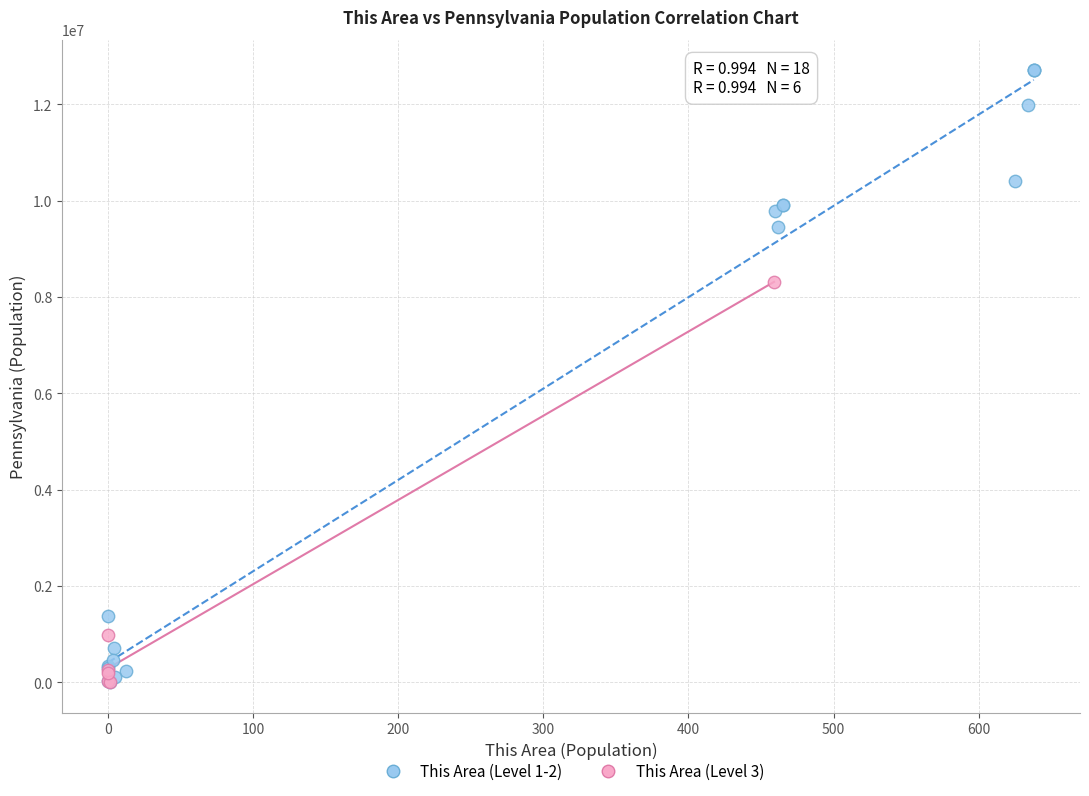

Which series has the largest Y range (max minus min)?

This Area (Level 1-2)